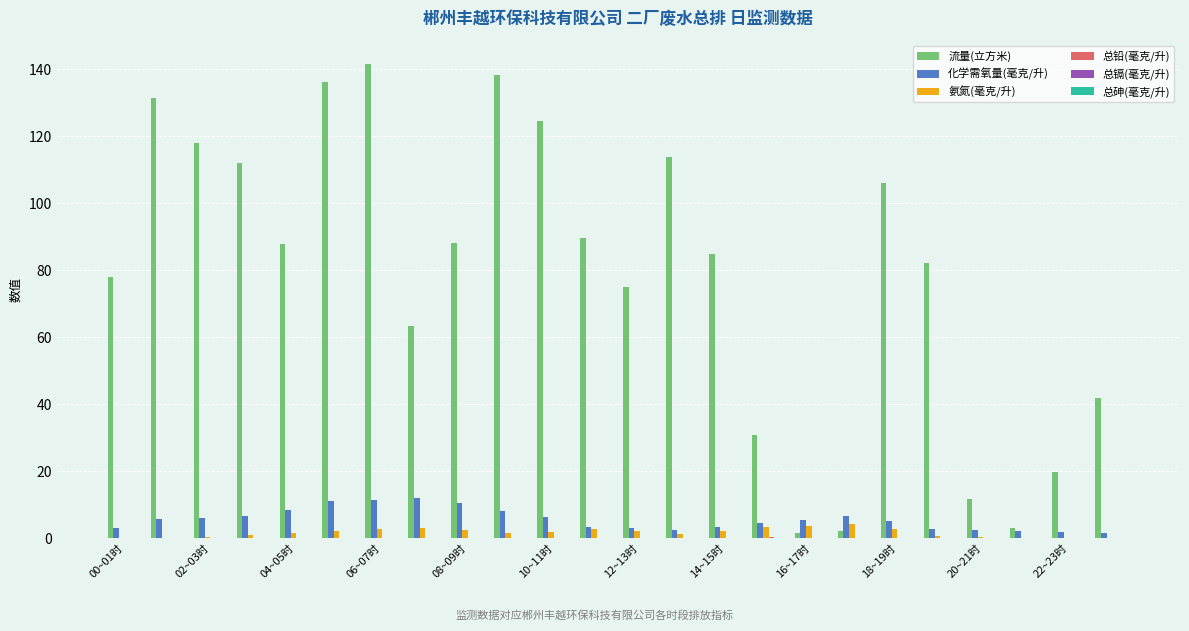

What is the greatest value displayed?

141.5